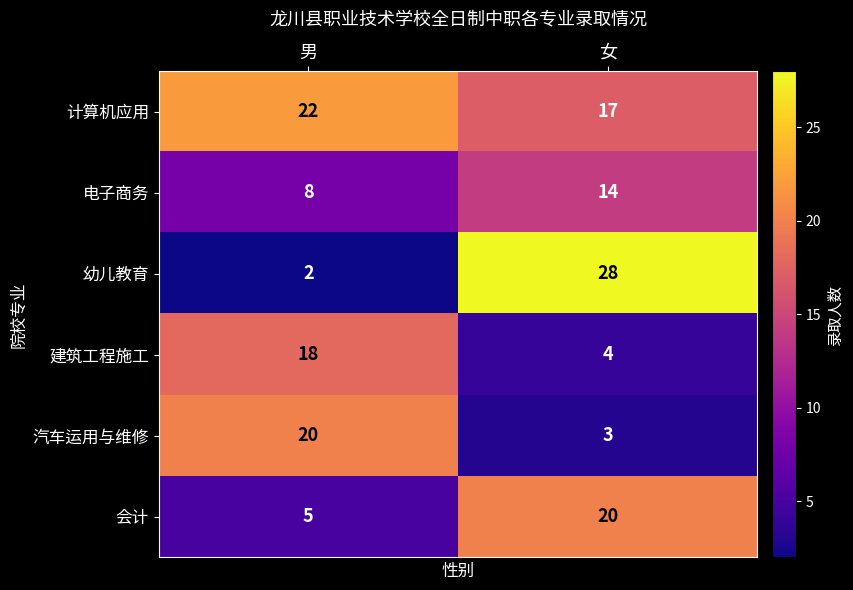

At how many categories does at least one series exceed 10?

2